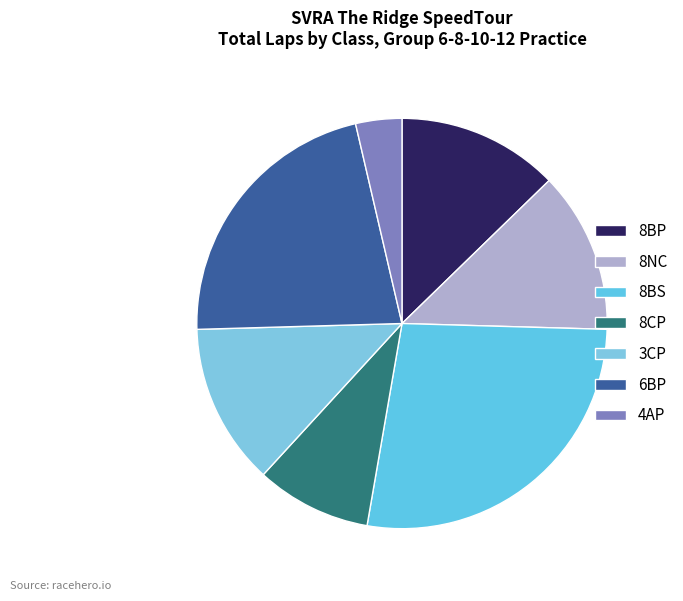

How many slices are in this pie chart?

7